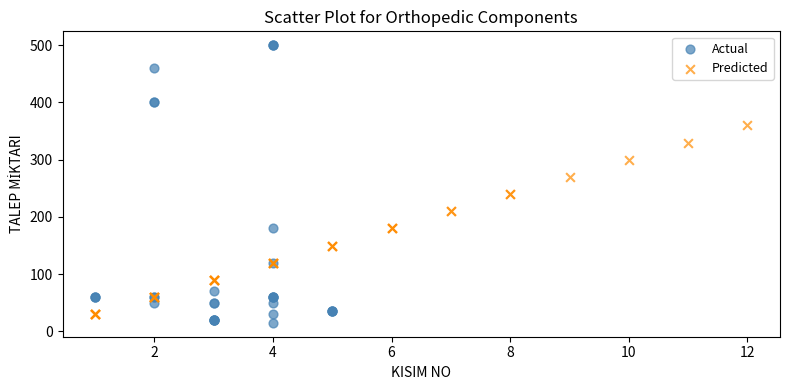

Which series has the widest spread of Y values?

Actual